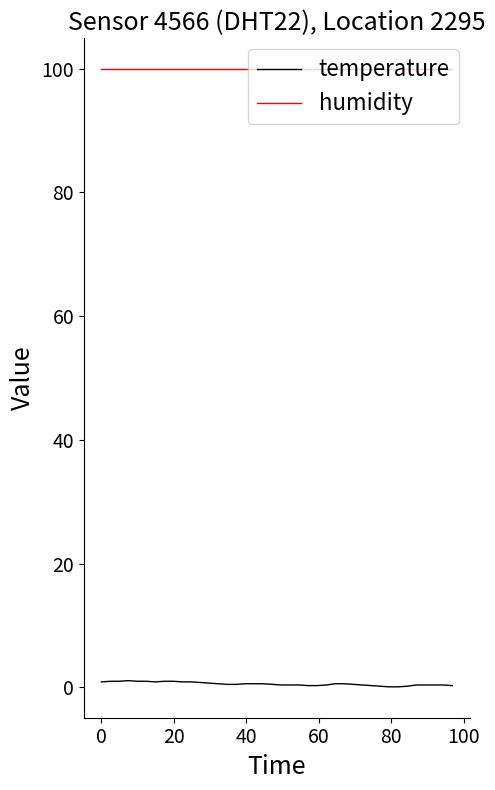

What is the average value of the temperature series?

0.6